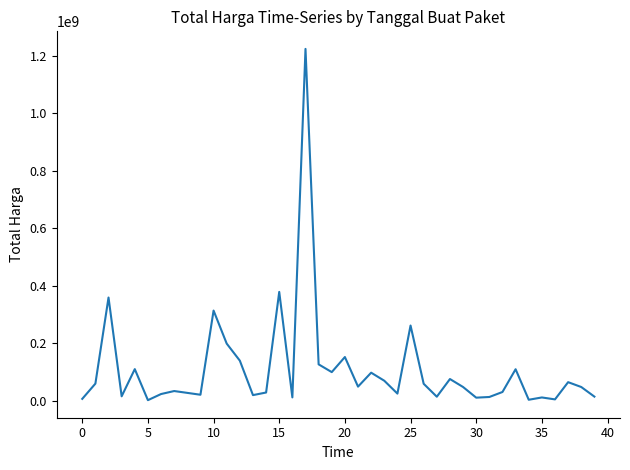

What is the maximum value shown in the chart?

1224682000